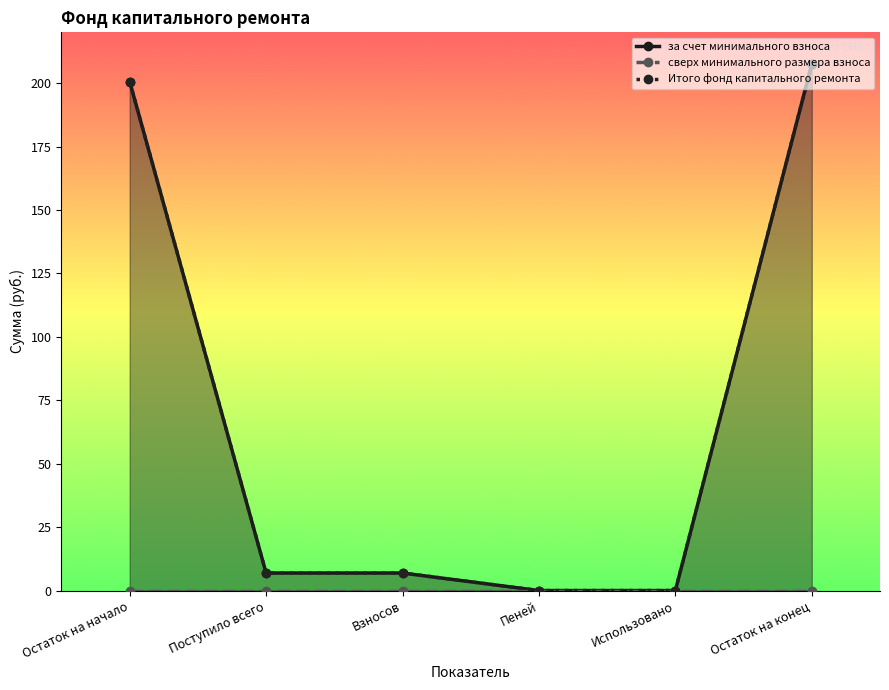

How many data points in за счет минимального взноса are less than 6?

2